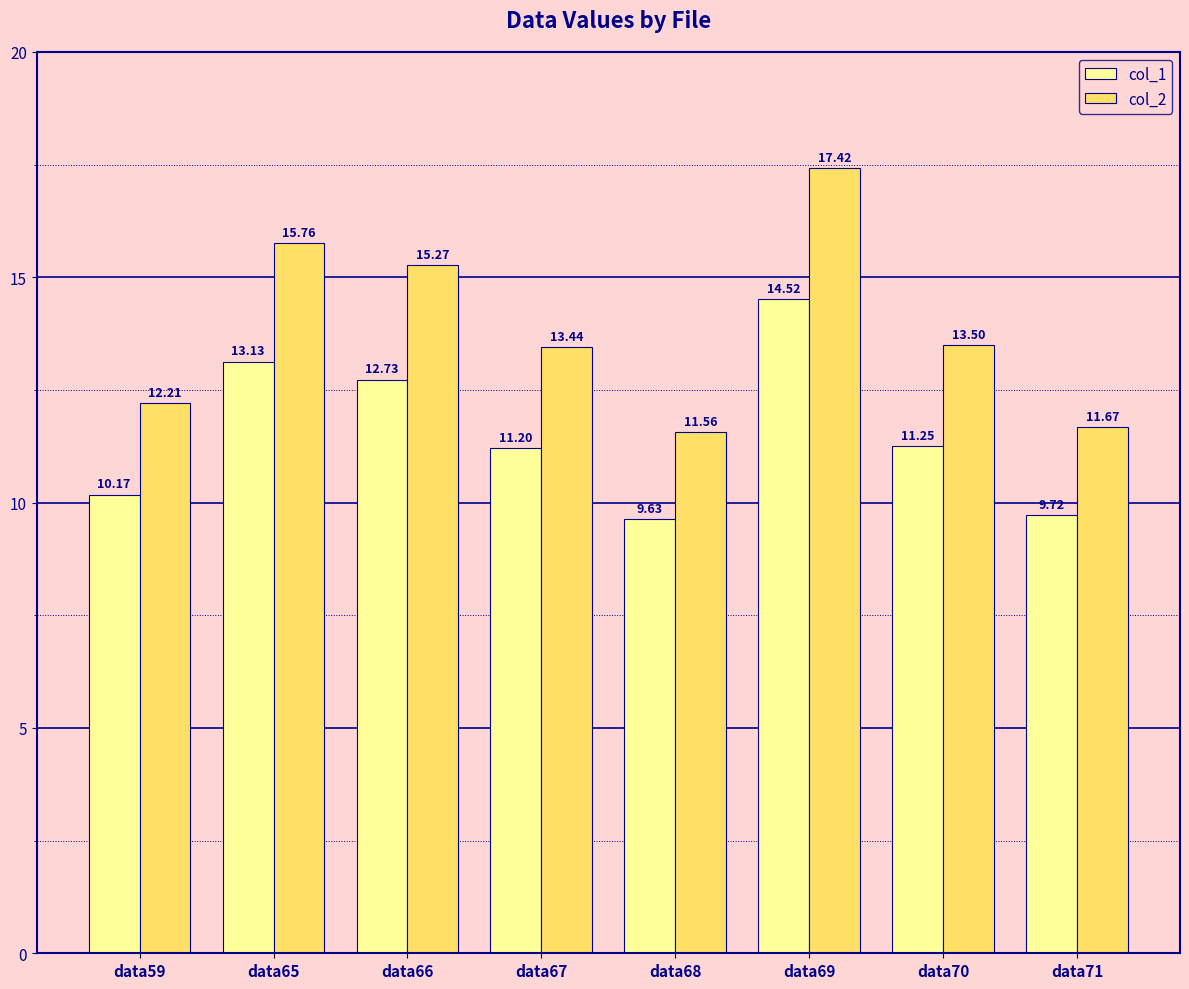

Count the number of data series in this chart.

2